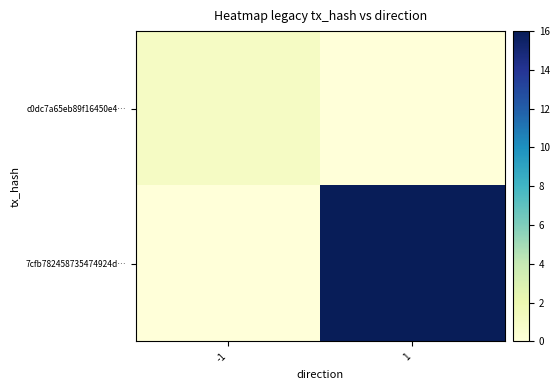

Rank the series by their maximum value, from highest to lowest.

7cfb782458735474924d…, c0dc7a65eb89f16450e4…